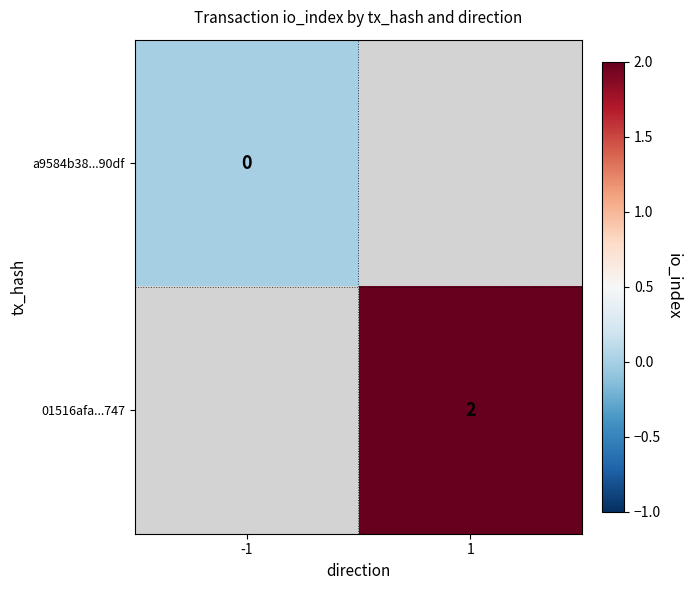

Is it true that 01516afa...747 equals 2 at 1?

True